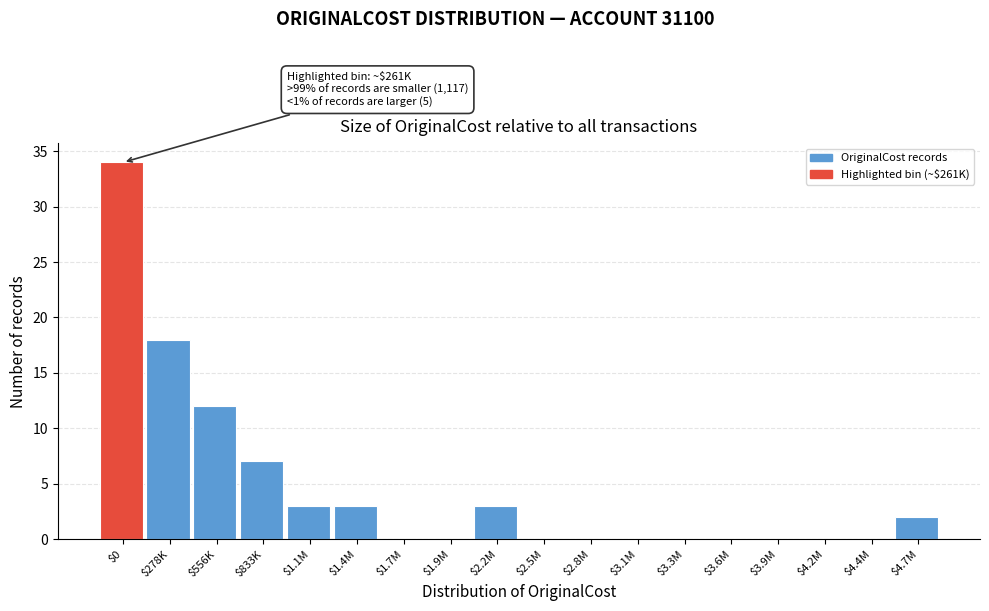

What is the sum of all values?

82